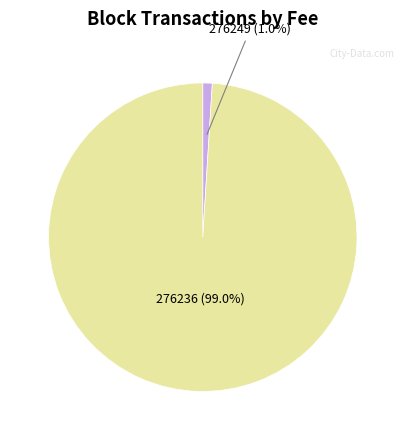

Which slice represents more than half of the pie?

276236